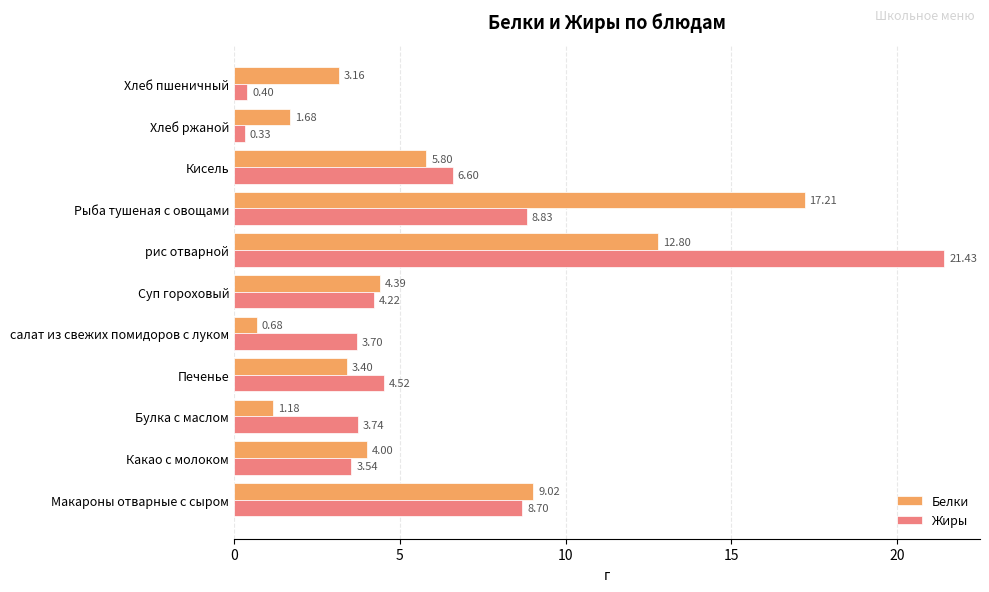

At which category is the sum across all series the highest?

рис отварной